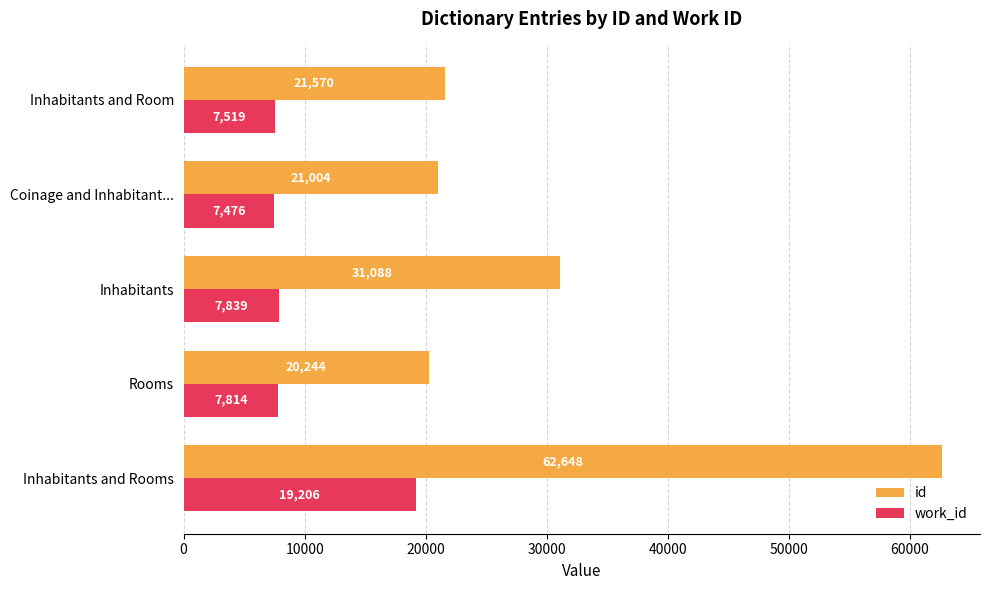

What are all the series names shown in the legend?

id, work_id